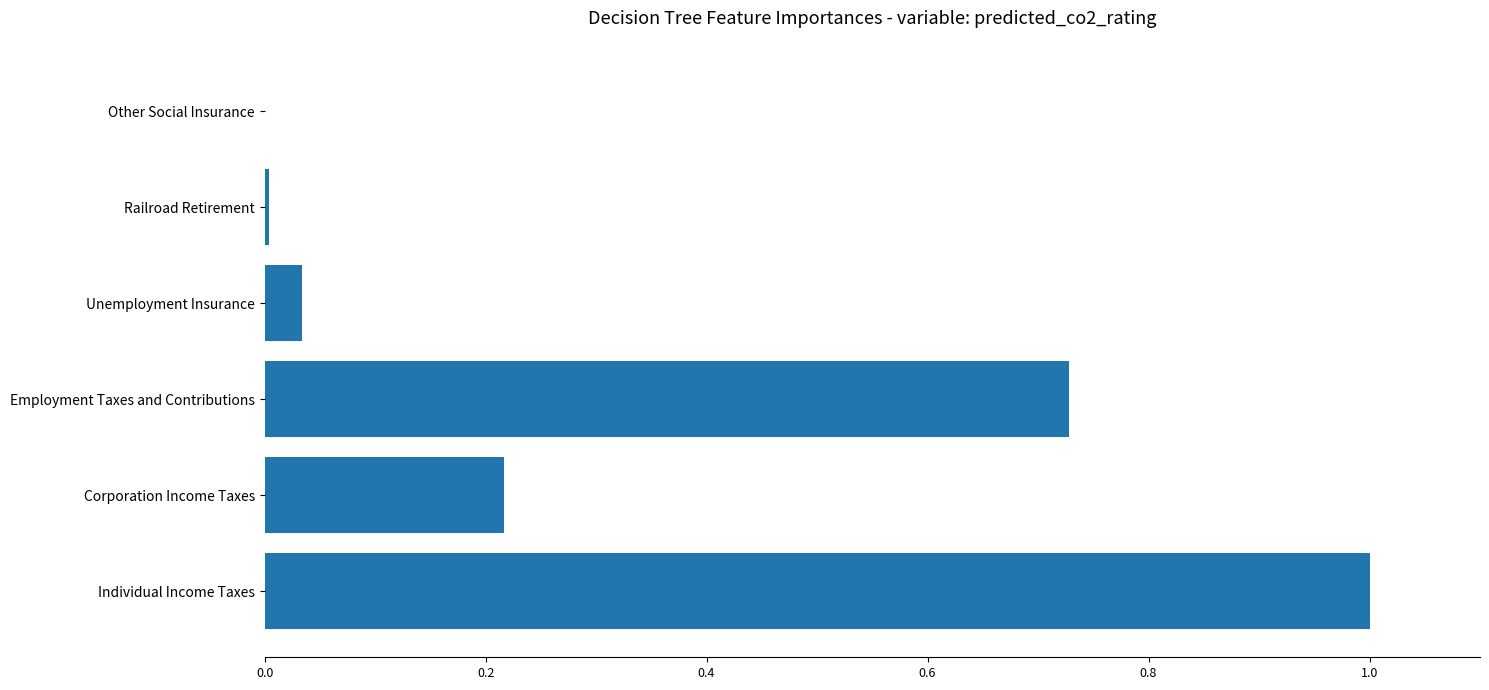

What is the sum of all values?

2.0